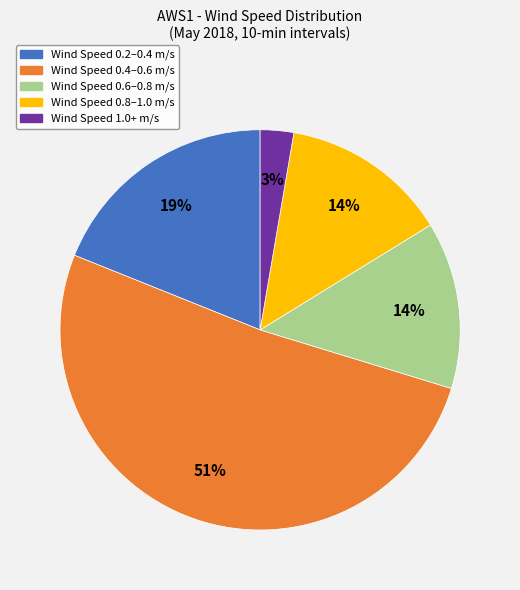

To the nearest percent, what is the average slice percentage?

20%